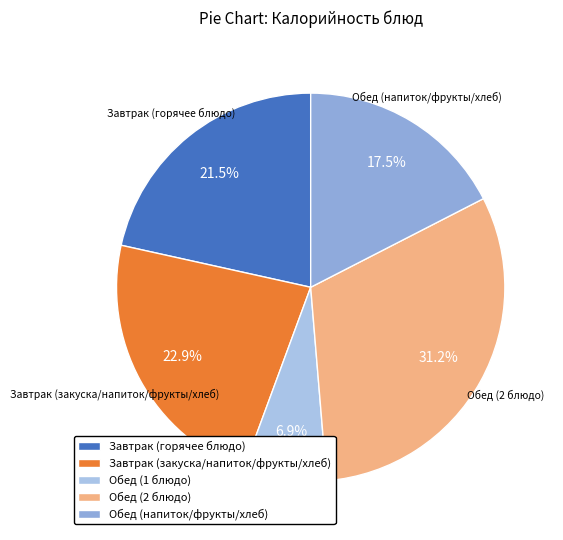

Between Завтрак (горячее блюдо) and Обед (2 блюдо), which is larger?

Обед (2 блюдо)